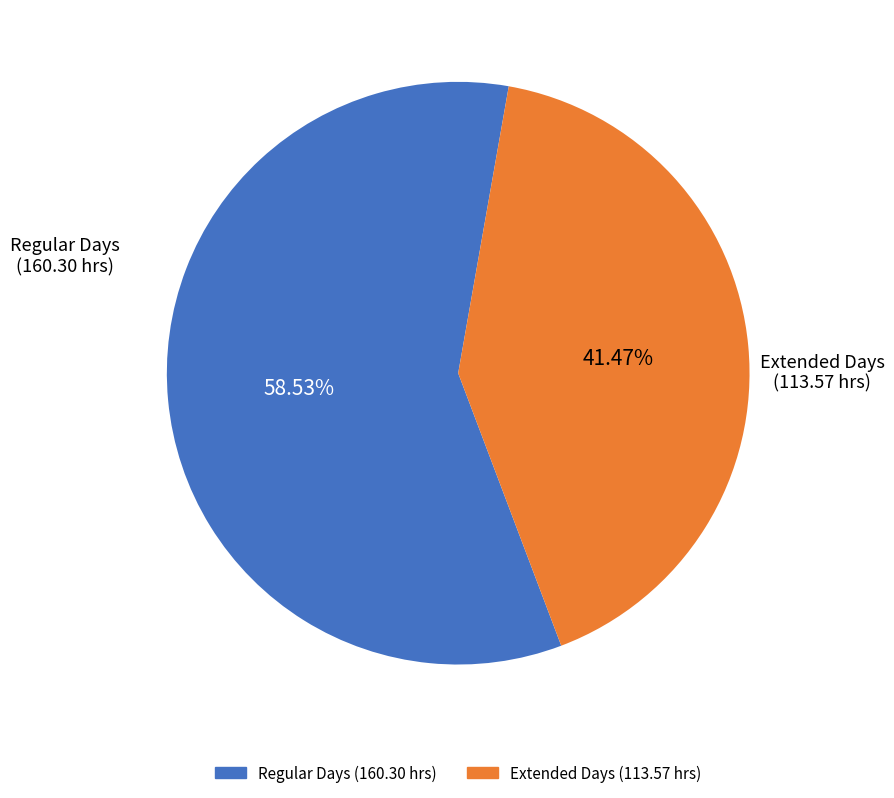

Does any single category account for the majority?

Yes